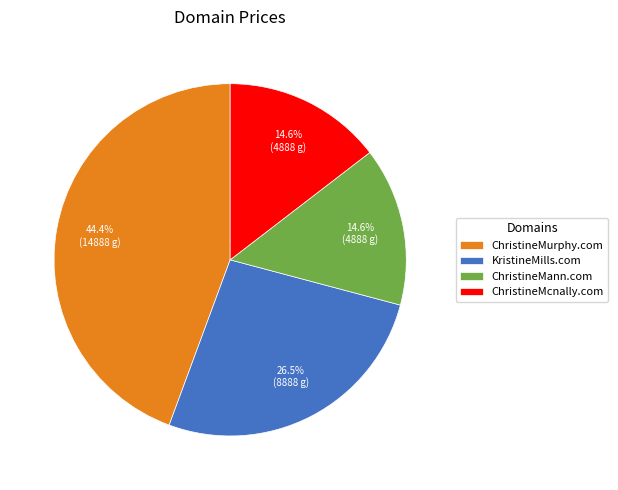

To the nearest percent, what percentage of the pie is ChristineMann.com?

15%